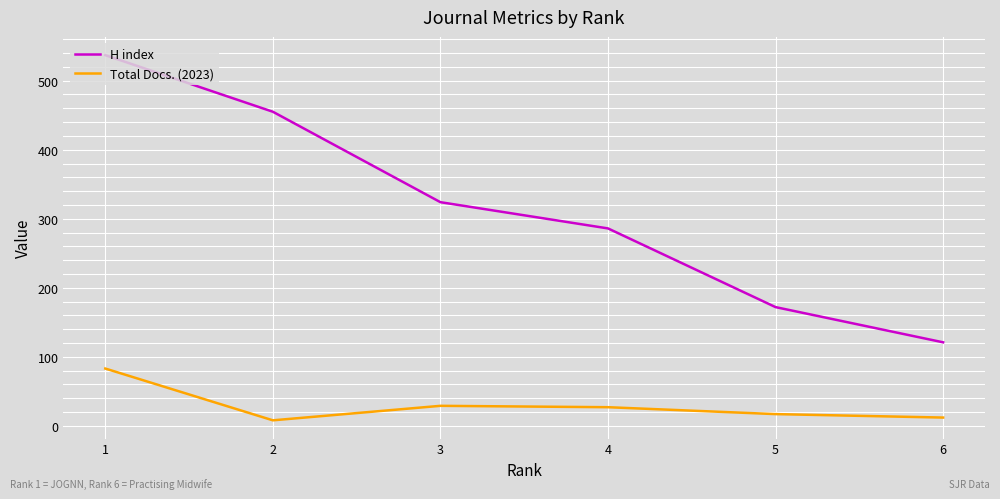

Which series has the largest total across all categories?

H index